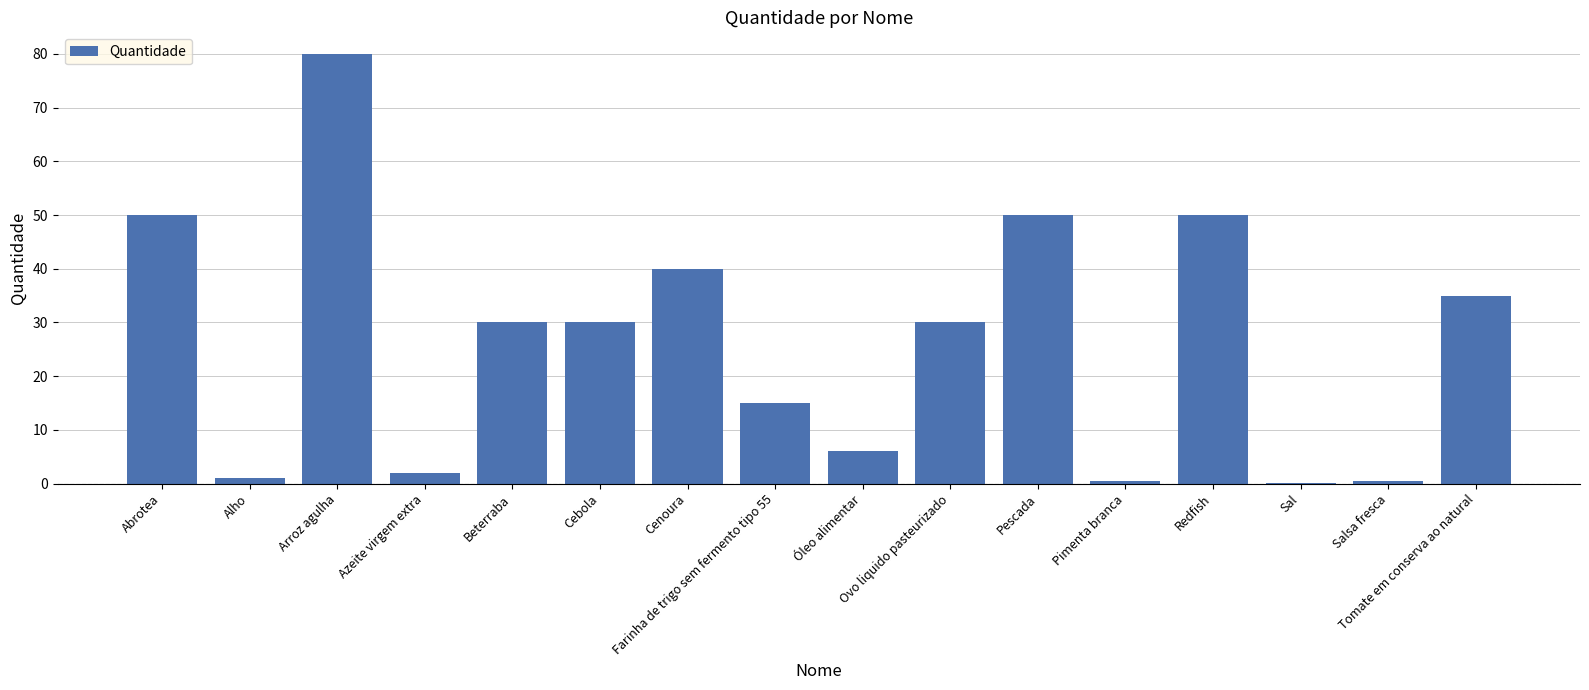

True or false: the data shows 21.3 at Farinha de trigo sem fermento tipo 55.

False